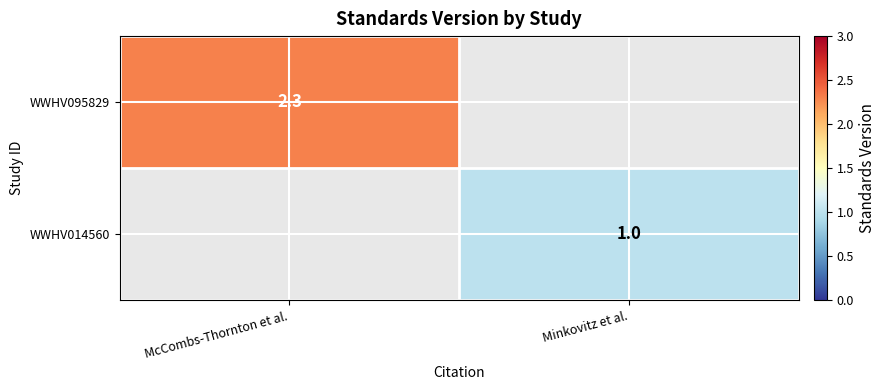

Which label corresponds to the smallest value in the chart?

Minkovitz et al.